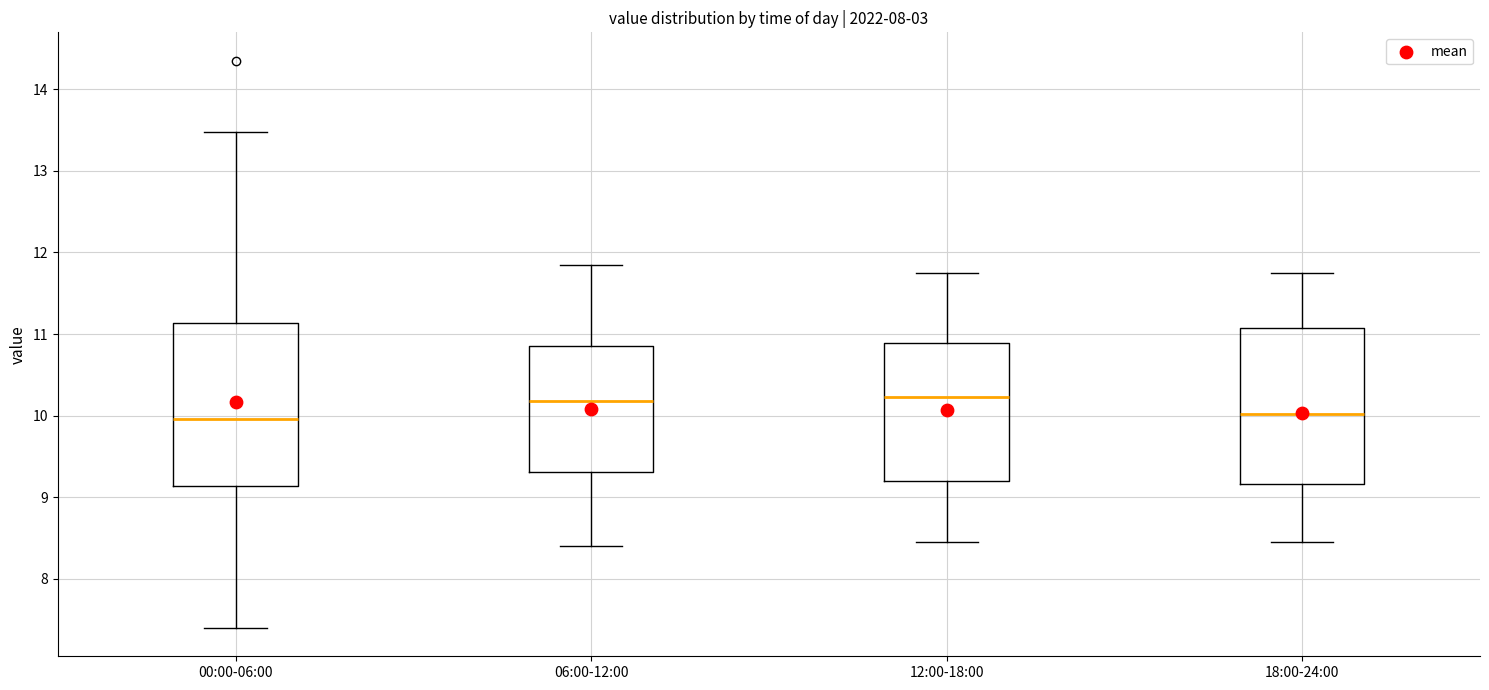

Reading left to right, read every box against the y-axis: the position of its median line, the range the box covers, and the ends of its whiskers. The values are not printed on the chart, so give them approximately, as read against the axis.

00:00-06:00: median 10.0, box 9.1 to 11.1, whiskers 7.4 to 13.5
06:00-12:00: median 10.2, box 9.3 to 10.9, whiskers 8.4 to 11.9
12:00-18:00: median 10.2, box 9.2 to 10.9, whiskers 8.5 to 11.8
18:00-24:00: median 10.0, box 9.2 to 11.1, whiskers 8.5 to 11.8